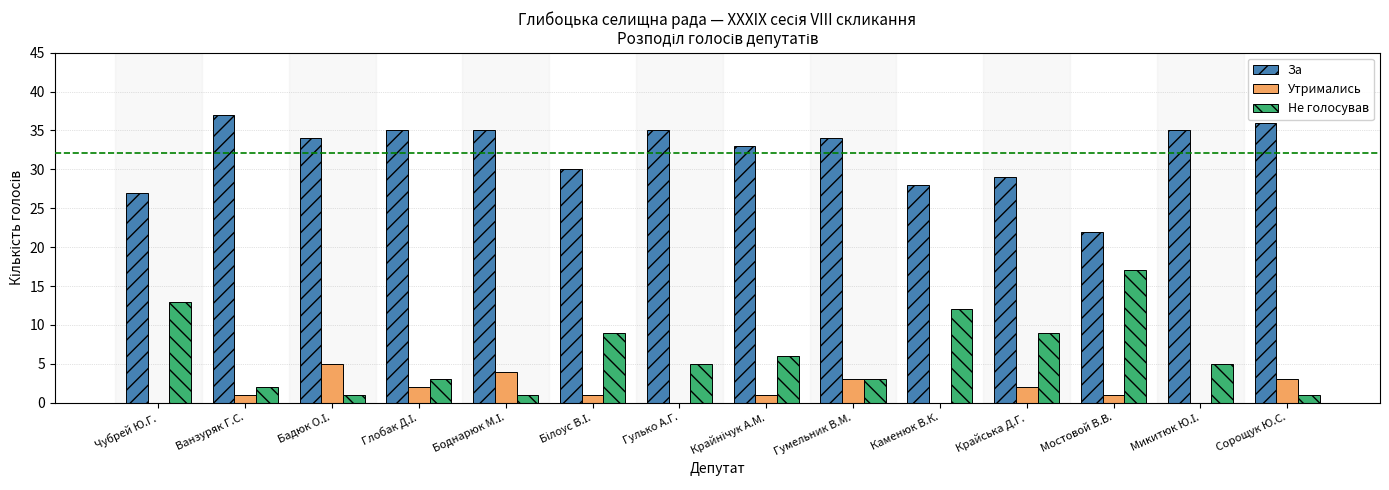

The value of Не голосував at Чубрей Ю.Г. is 21. True or false?

False